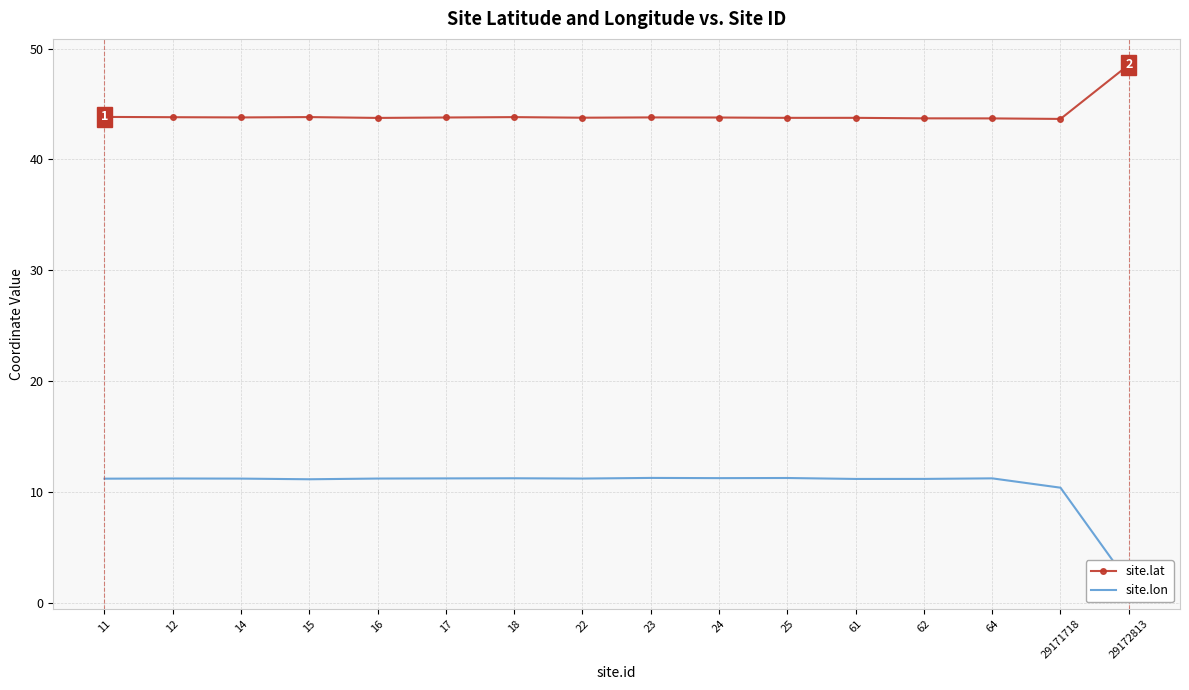

True or false: site.lat and site.lon intersect in this chart.

False